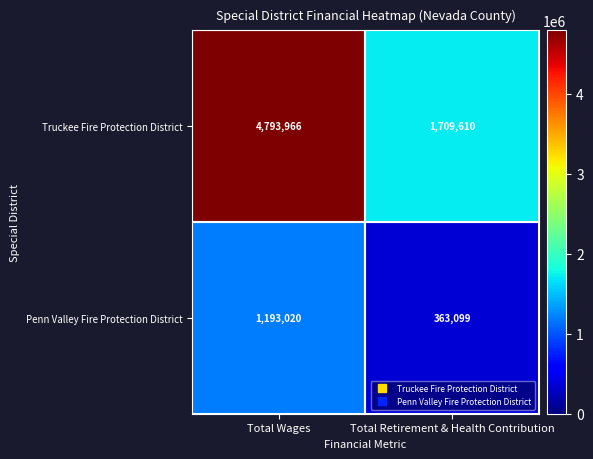

At which label is Penn Valley Fire Protection District closest to 778059?

Total Retirement & Health Contribution